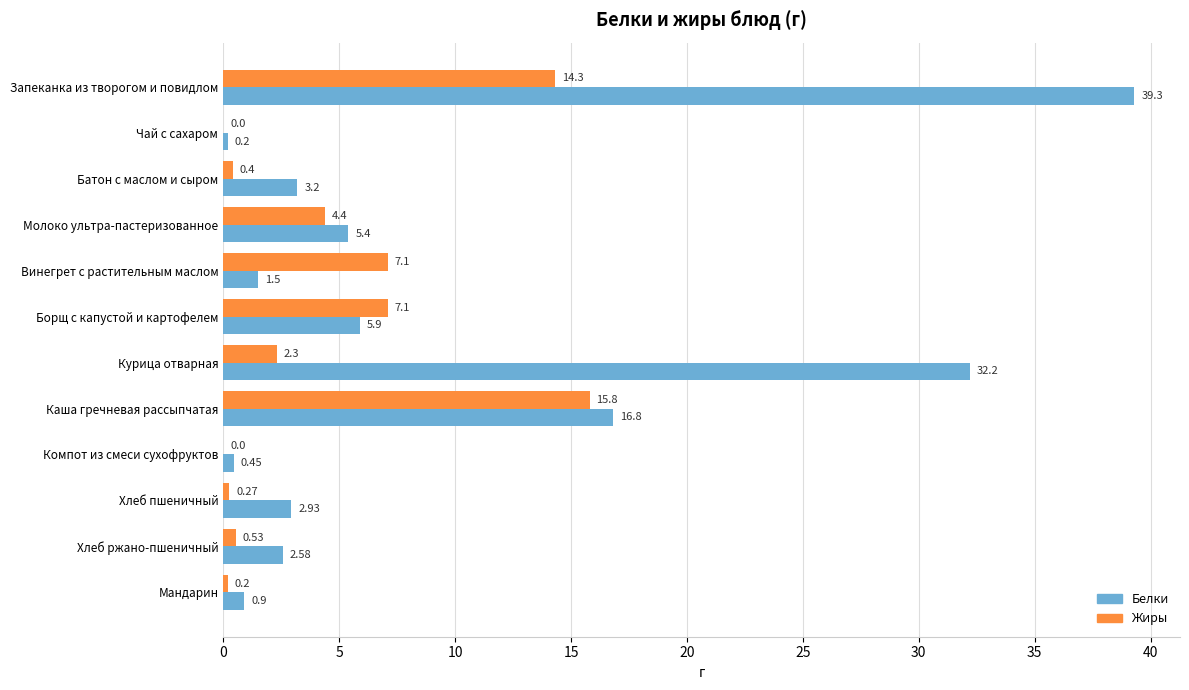

How many data points in Белки are above 3?

6